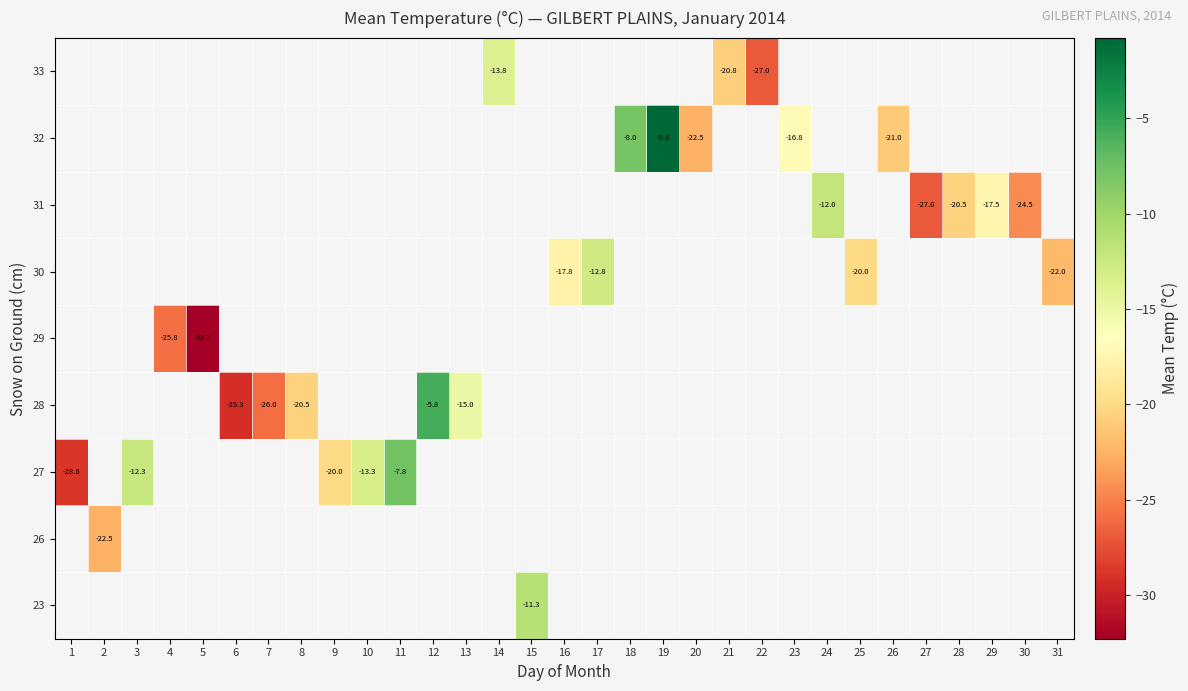

What is the maximum value shown in the chart?

-0.8